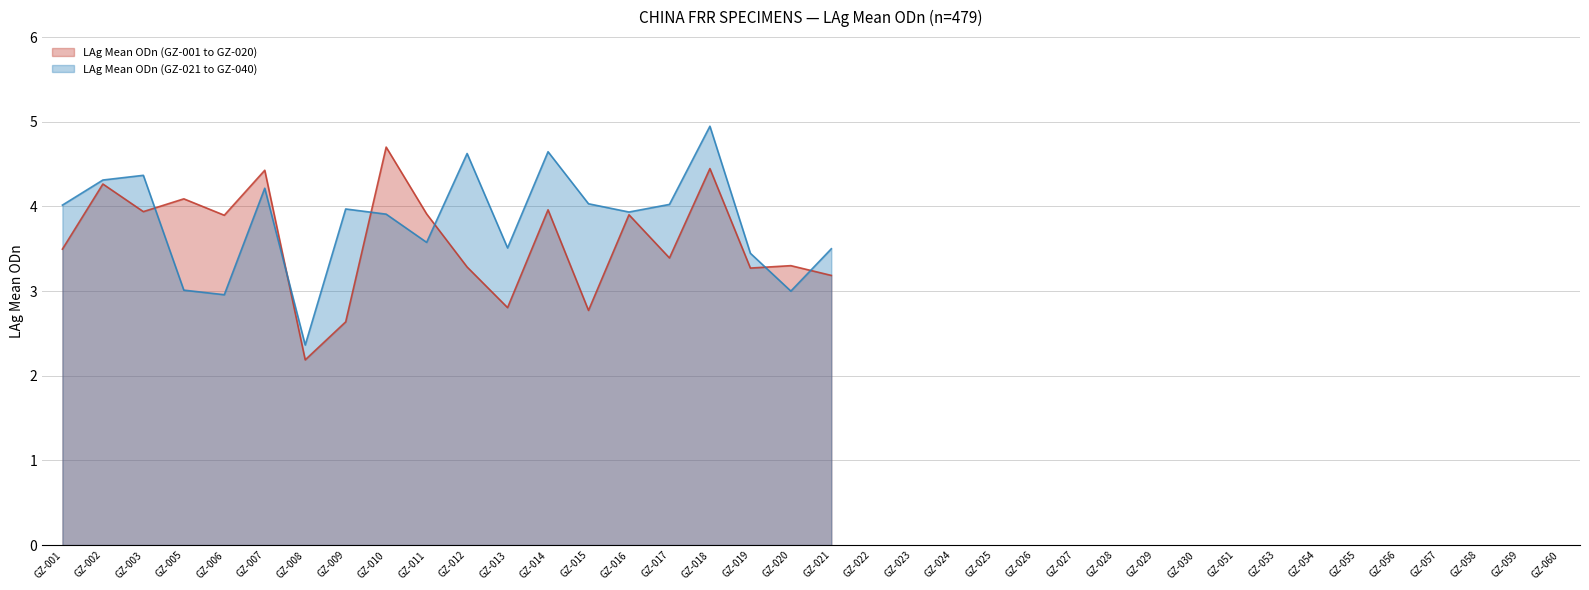

How many intersections are there between LAg Mean ODn (GZ-001 to GZ-020) and LAg Mean ODn (GZ-021 to GZ-040)?

6